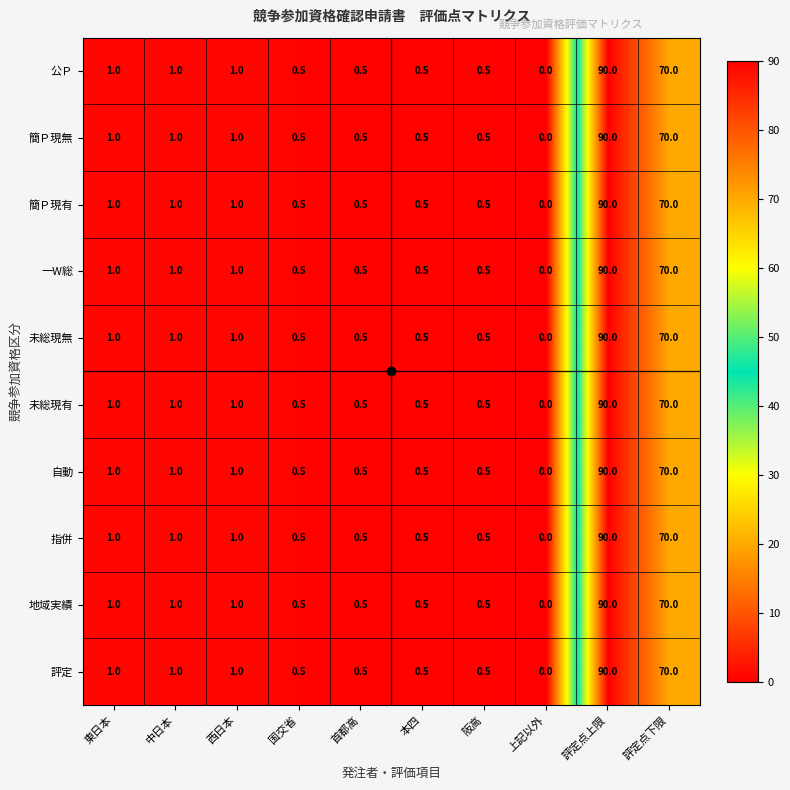

What is the approximate value of 簡Ｐ現無 at 評定点下限?

70.0